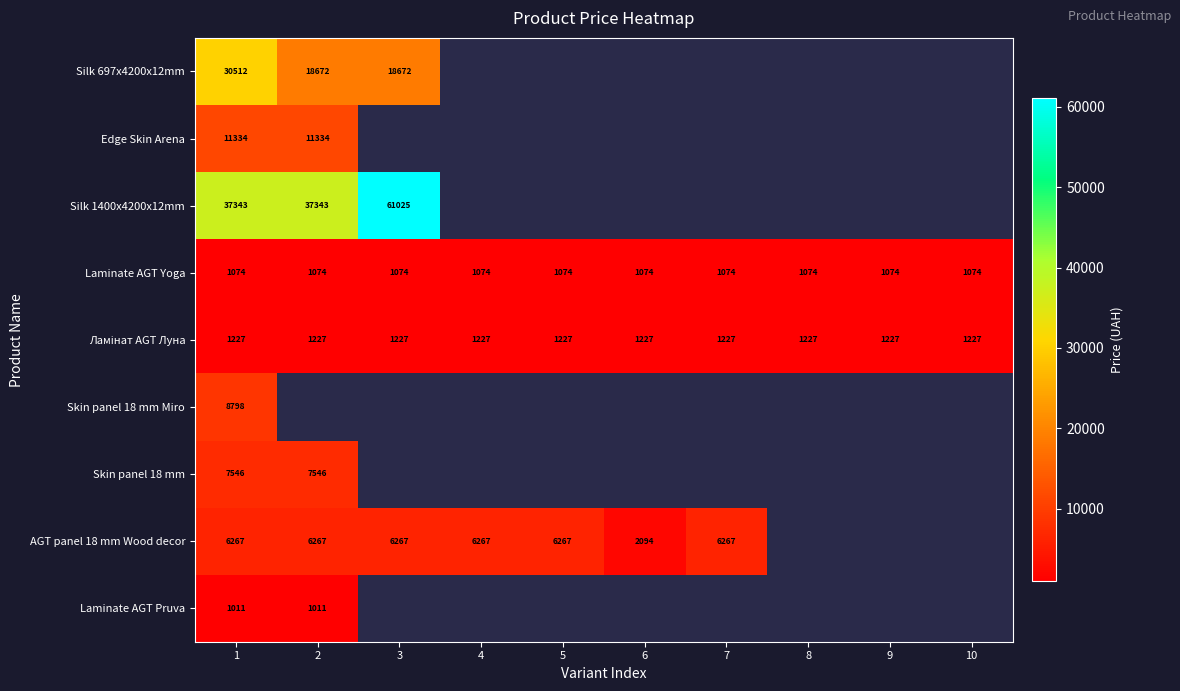

Is the value of Skin panel 18 mm Miro at 1 greater than the value of AGT panel 18 mm Wood decor at 1?

Yes